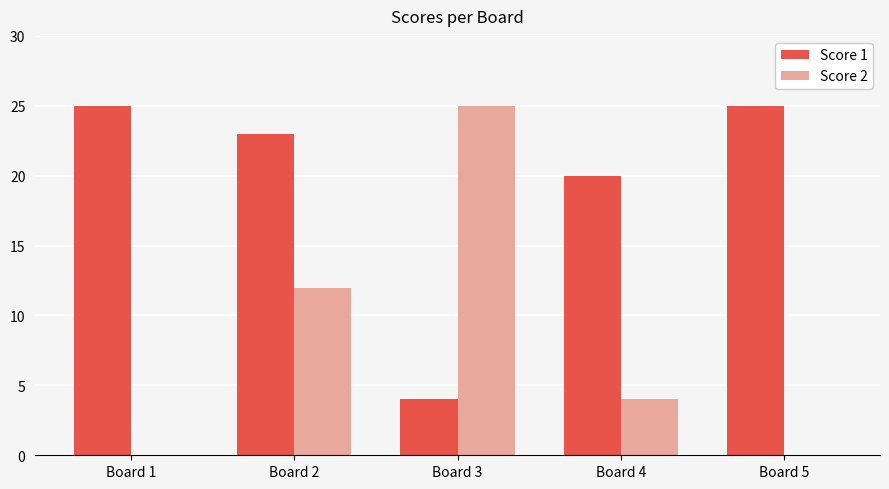

Reading right to left, list all the values displayed in this chart.

Score 1: 25	20	4	23	25
Score 2: 0	4	25	12	0